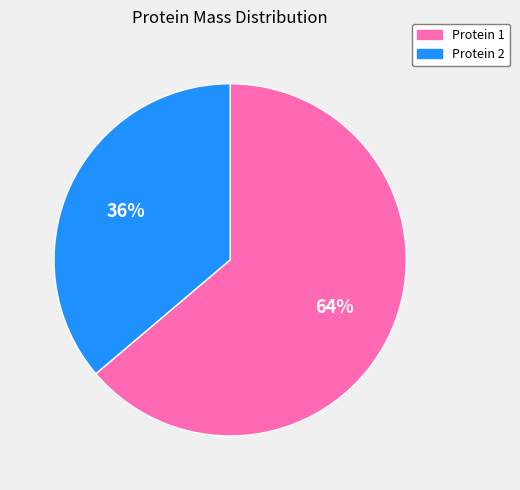

To the nearest percent, what is the average slice percentage?

50%